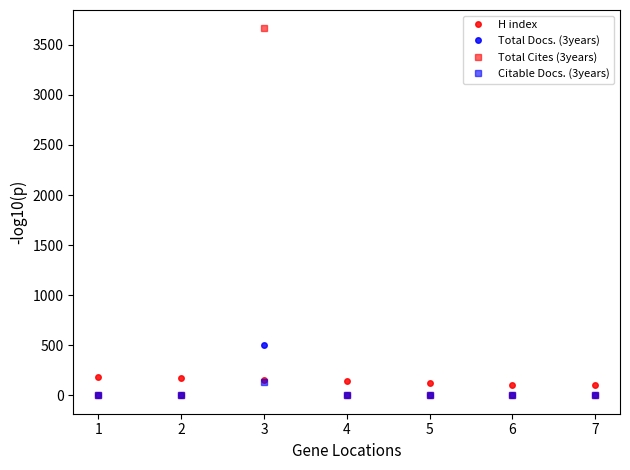

List the series in order of their peak value, lowest first.

Citable Docs. (3years), H index, Total Docs. (3years), Total Cites (3years)